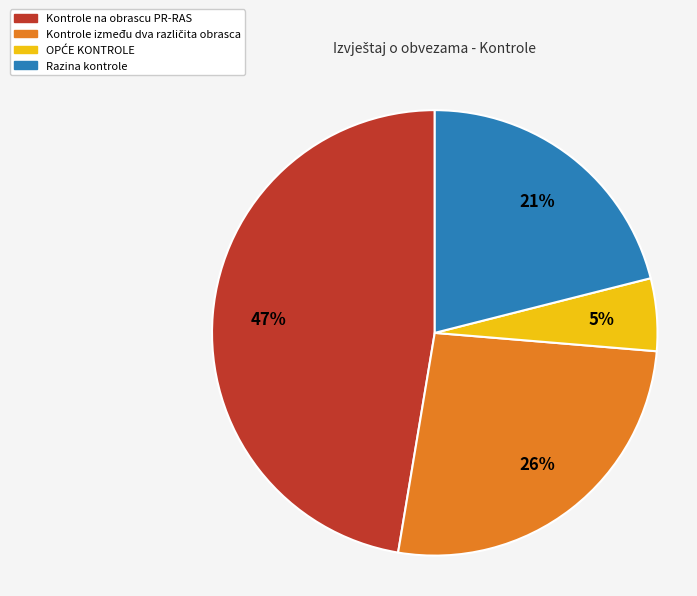

The Kontrole na obrascu PR-RAS slice represents 36% of the pie. True or false?

False